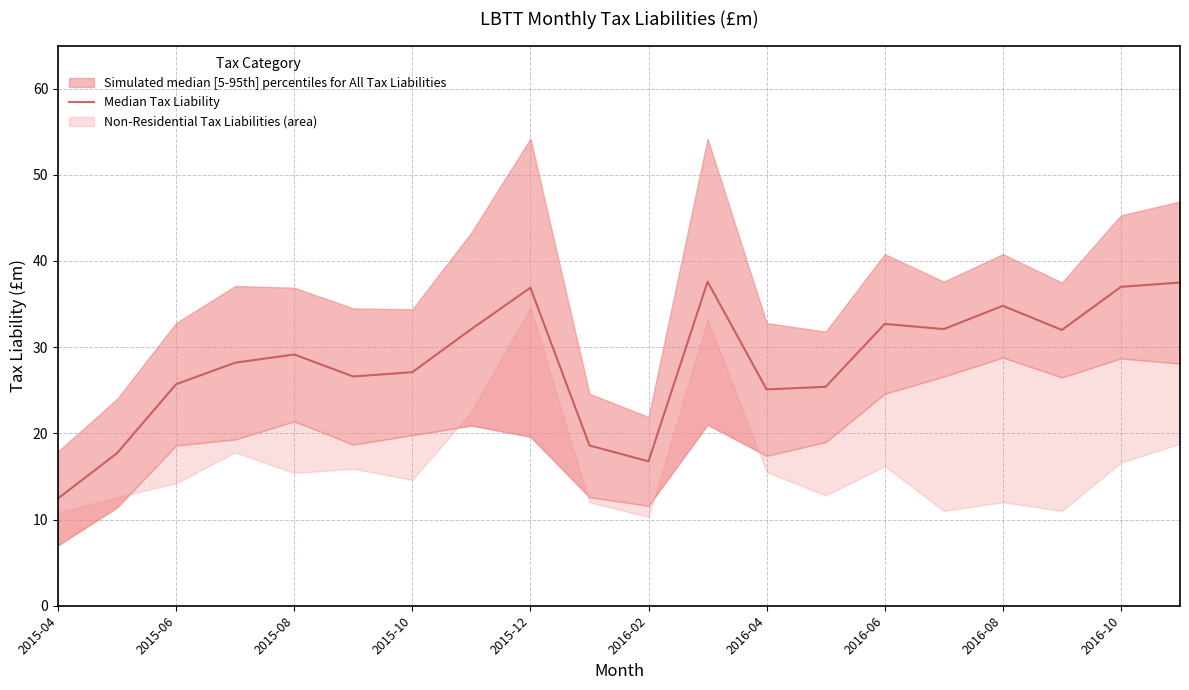

How many points are lower than both their immediate neighbors (excluding endpoints)?

5